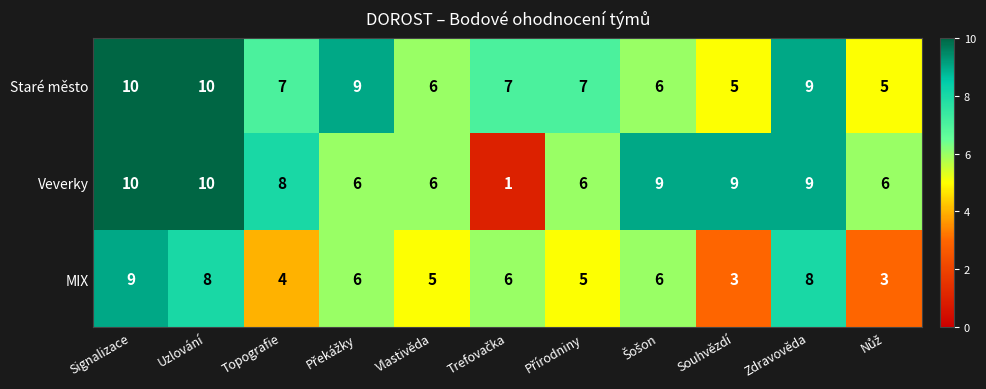

What is the total value across all series at Uzlování?

28